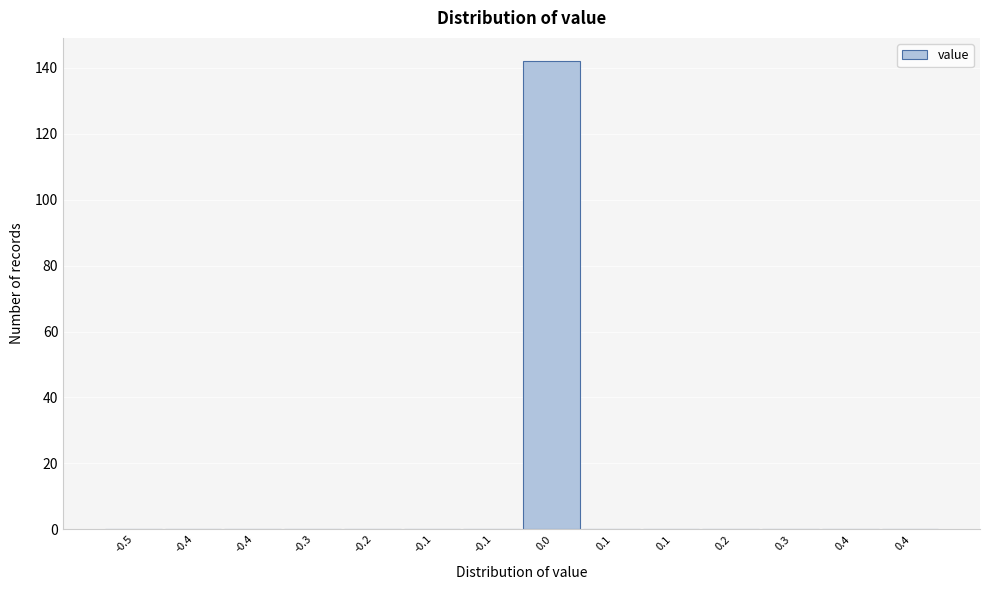

Count the number of data series in this chart.

1